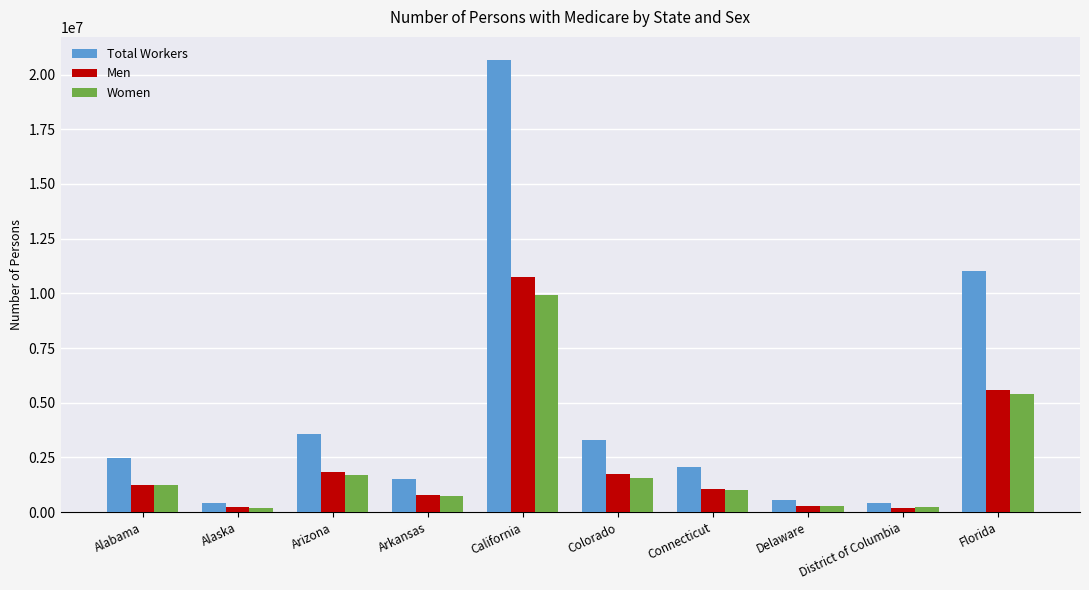

What is the minimum value shown in the chart?

197127